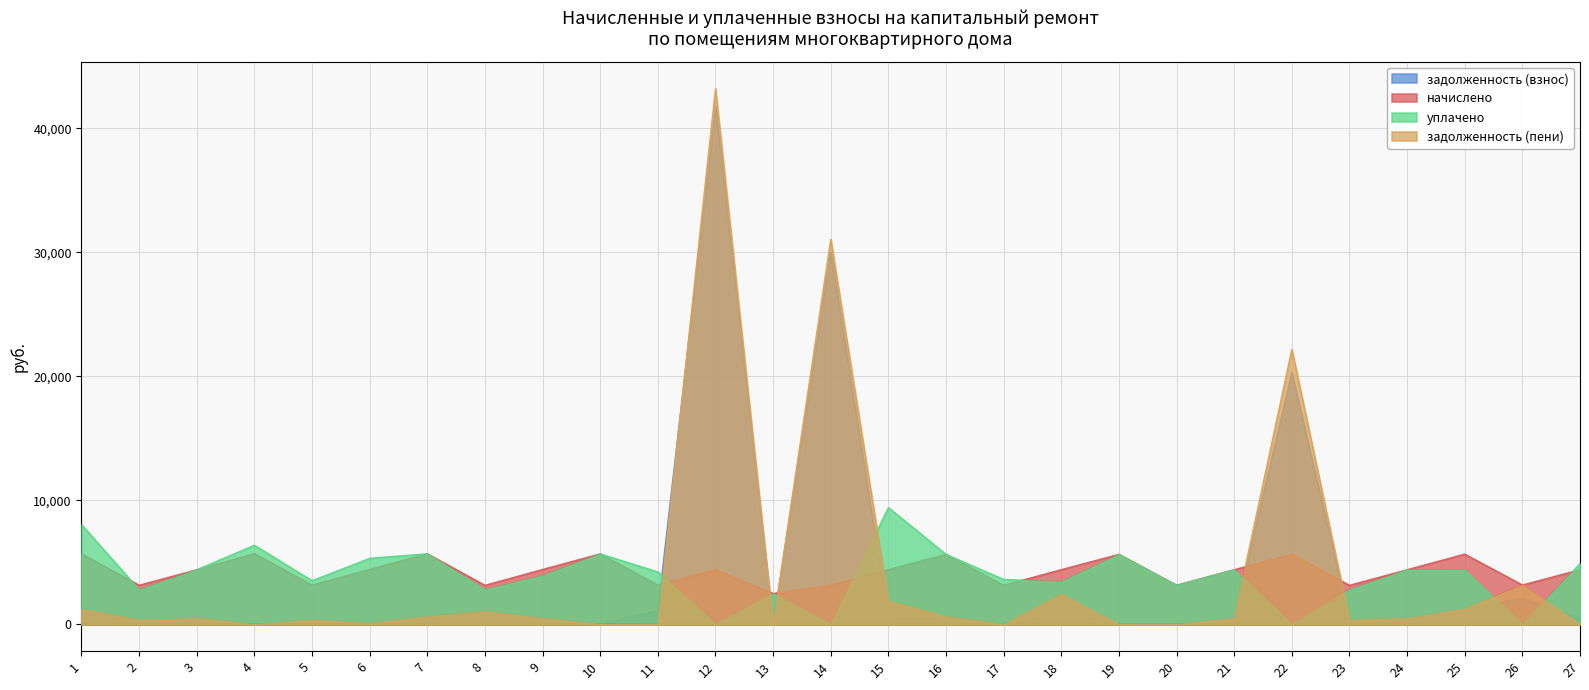

What is the maximum value shown in the chart?

43188.9